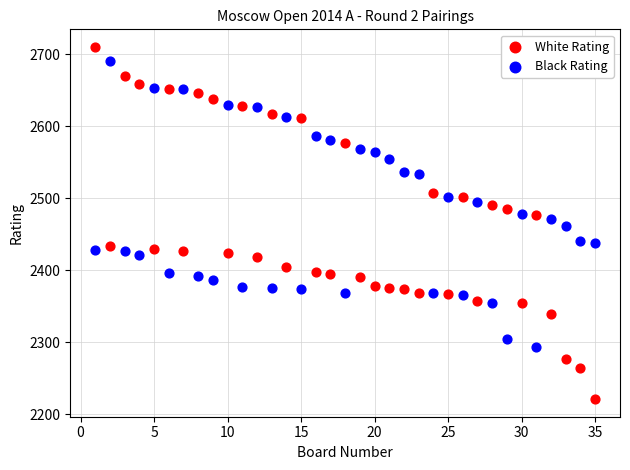

Which series reaches the maximum Y coordinate?

White Rating